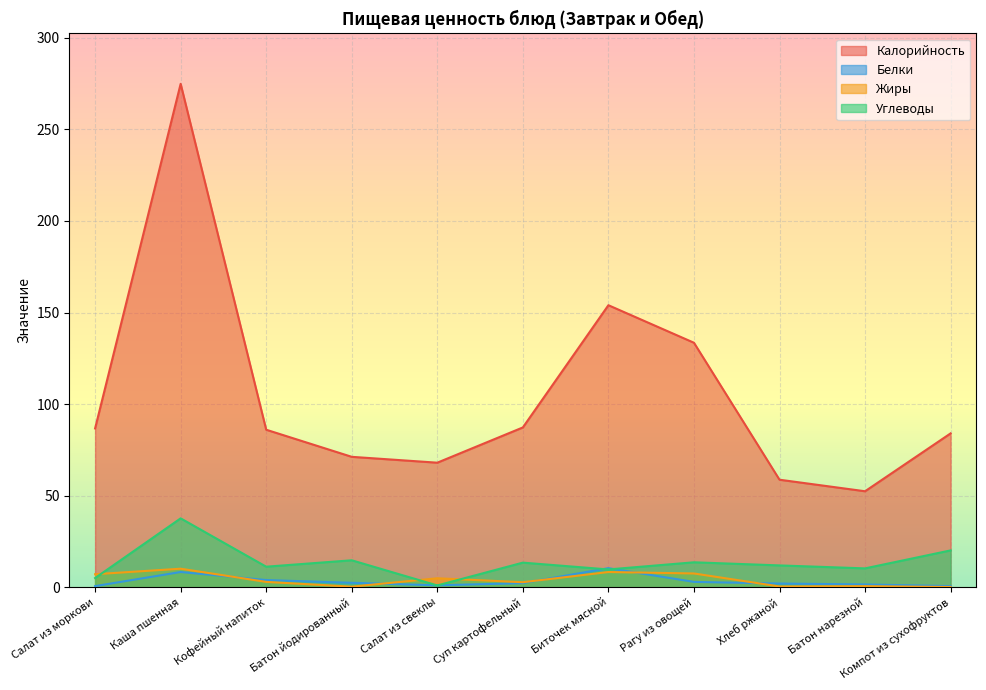

At Рагу из овощей, list the series in order from smallest to largest.

Белки, Жиры, Углеводы, Калорийность